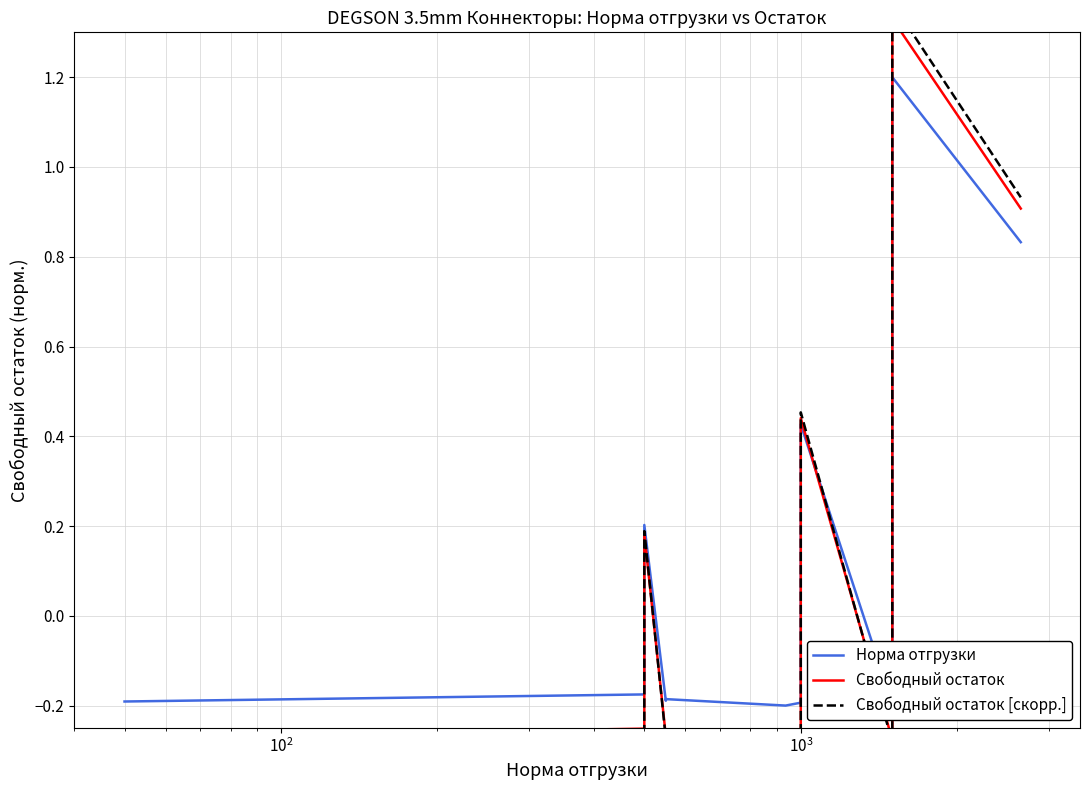

What is the greatest value displayed?

1.4